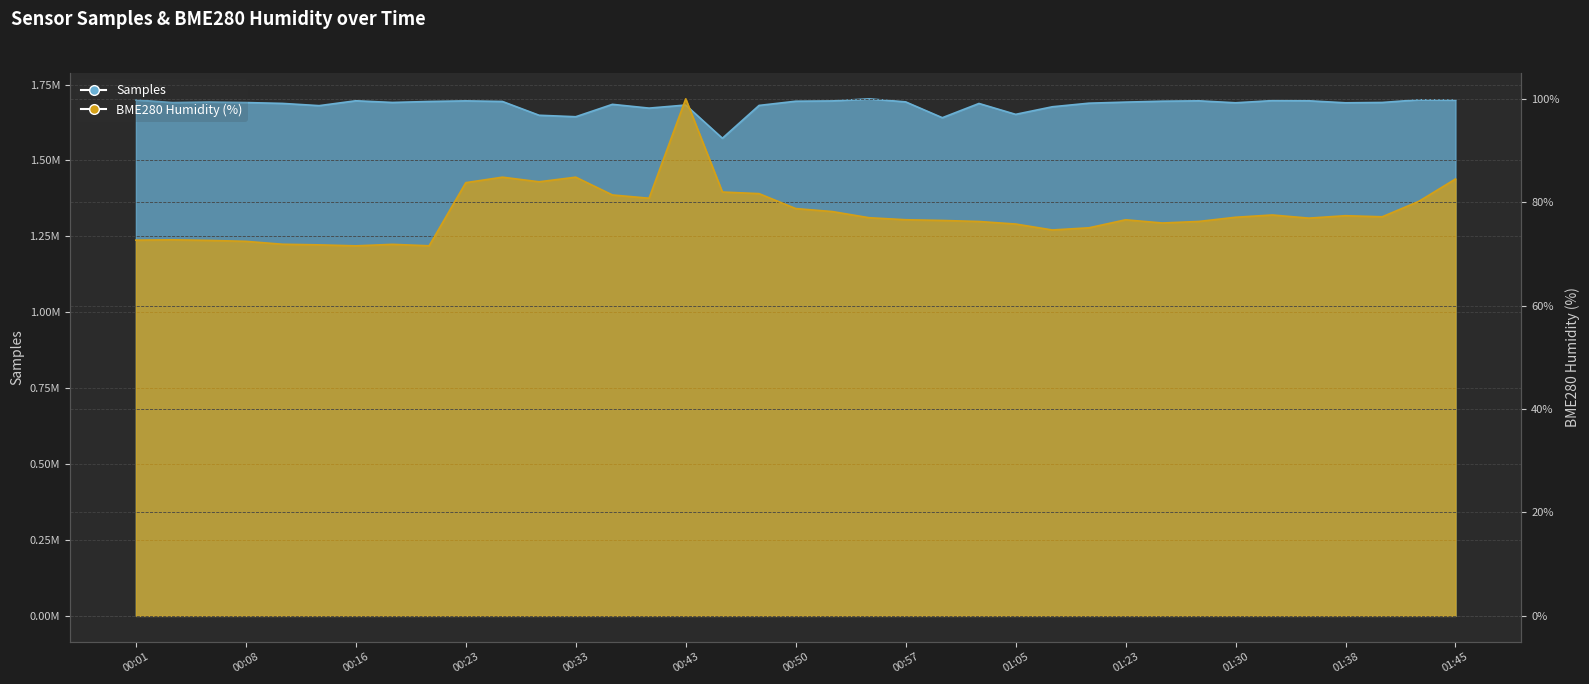

True or false: BME280_humidity has a value of 30.6 at 00:20.

False